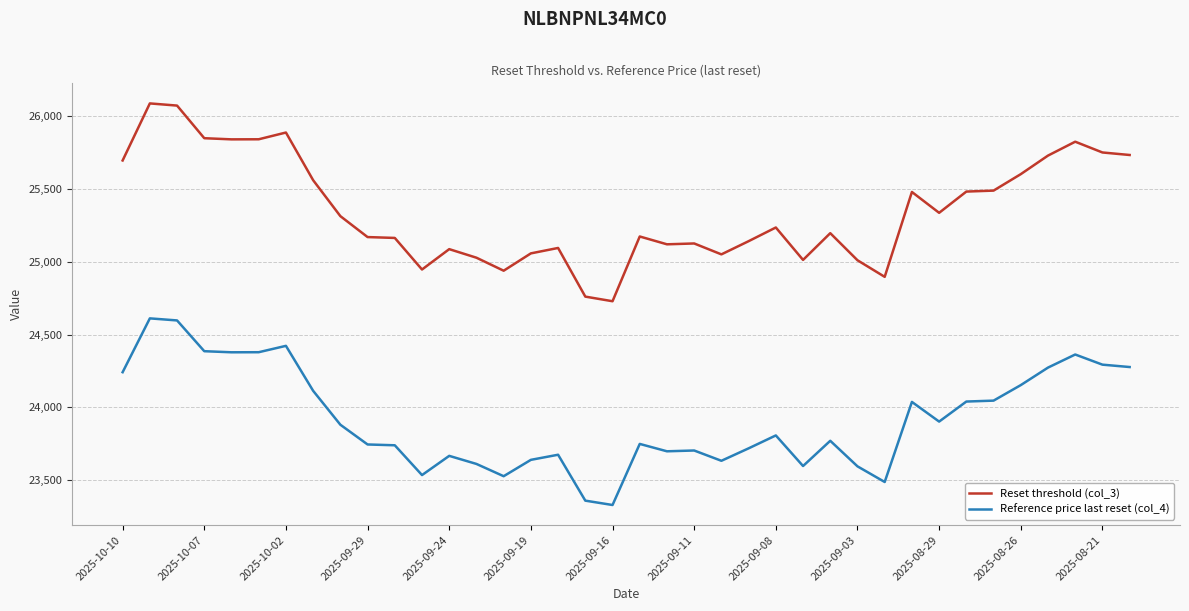

True or false: Reset threshold (col_3) and Reference price last reset (col_4) cross at least once.

False